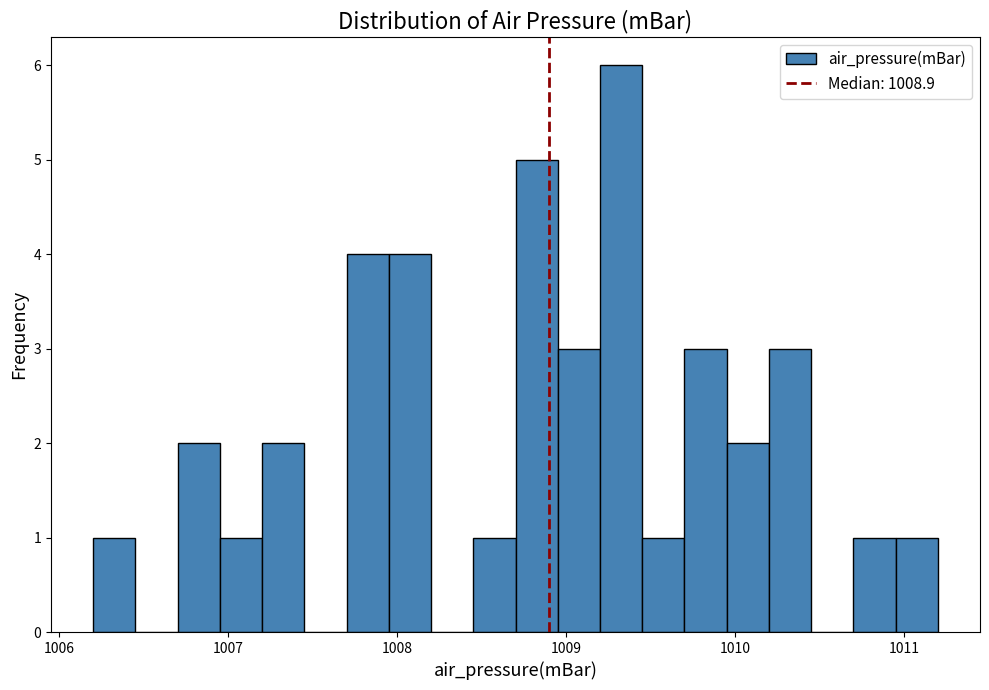

Read against the x-axis, roughly where is the centre of the tallest bar?

1009.3